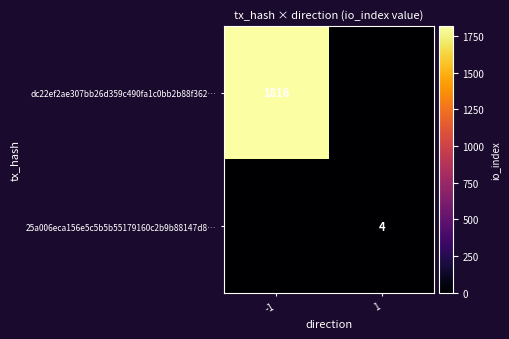

What is the difference between the highest and lowest values at -1?

1816